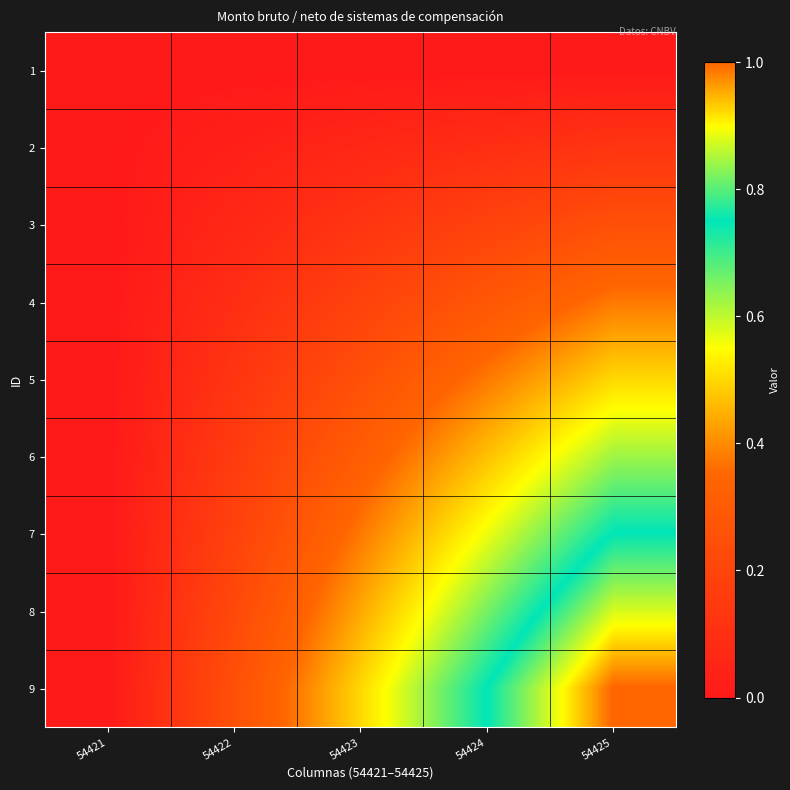

At how many categories does at least one series exceed 0?

4